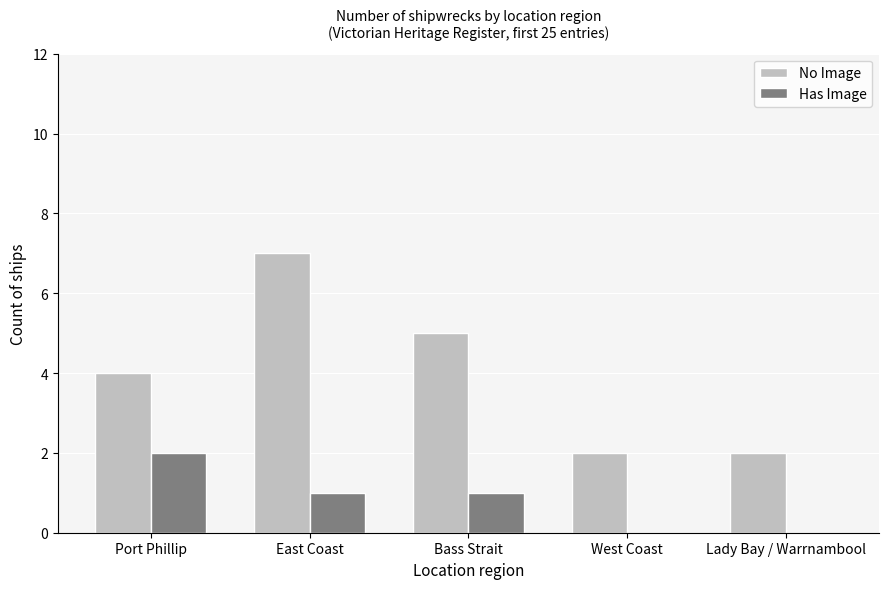

Is the value of Has Image at East Coast greater than the value of No Image at Lady Bay / Warrnambool?

No